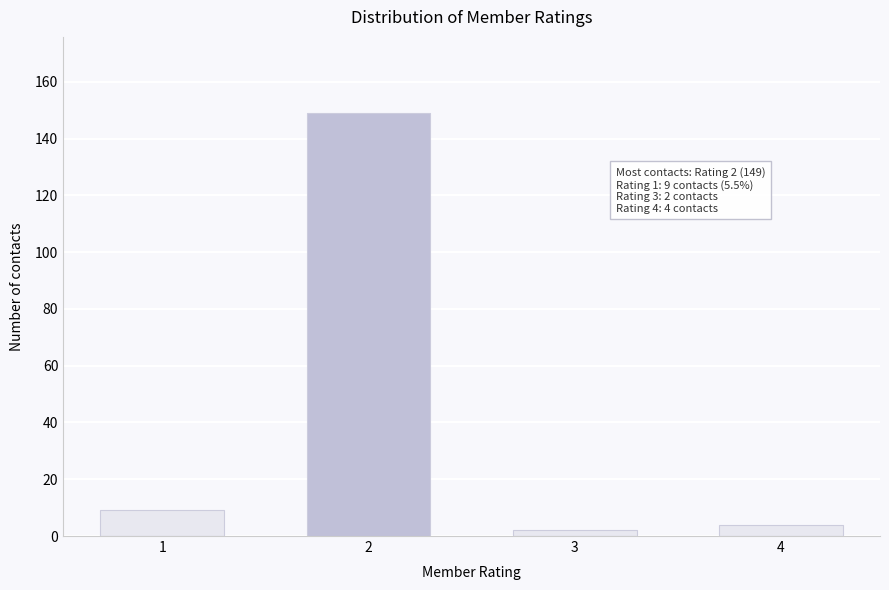

Reading left to right, extract all data points from this chart.

9	149	2	4